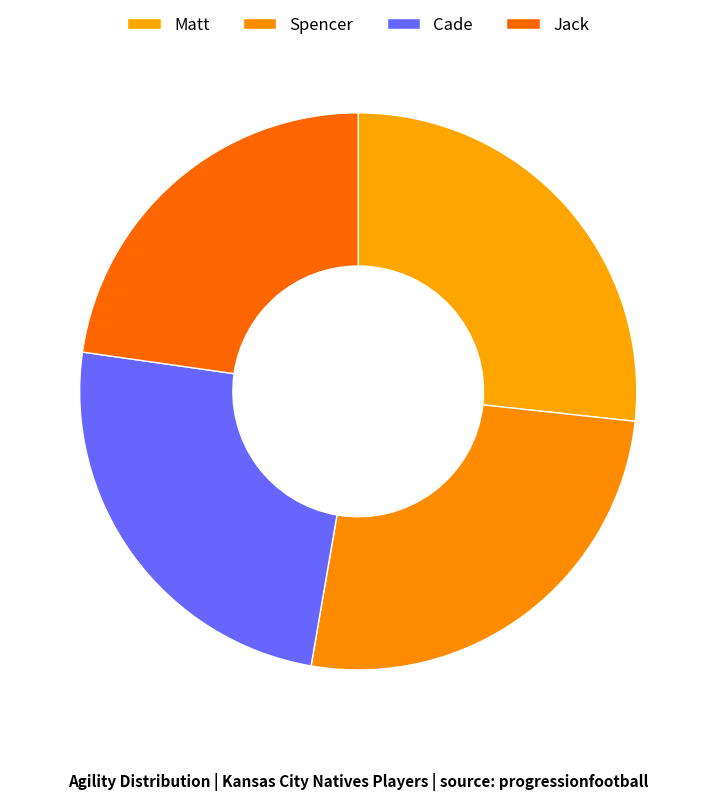

Which has a higher value, Cade or Jack?

Cade